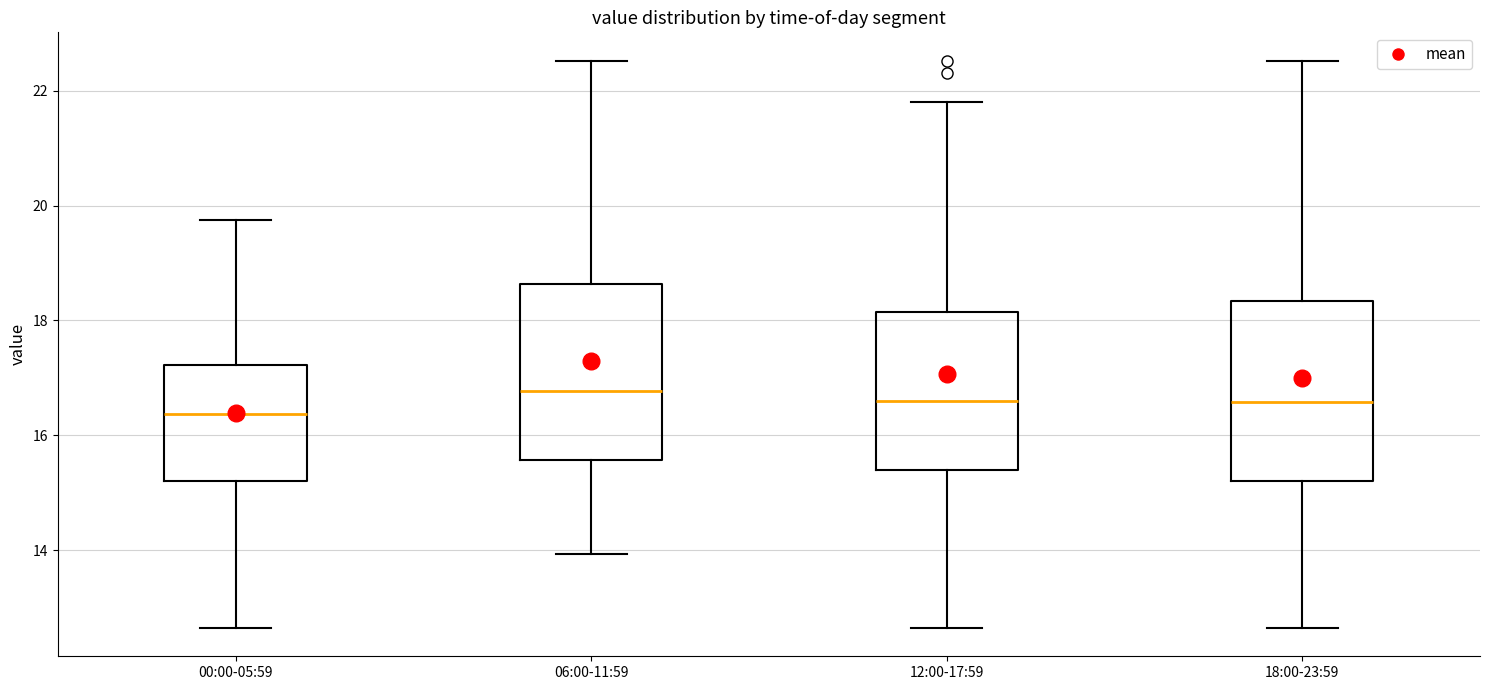

Reading left to right, transcribe this box plot: for each box, give where its median line is, the range the box spans, and where its two whiskers end, as read against the y-axis. The values are not printed on the chart, so give them approximately, as read against the axis.

00:00-05:59: median 16.4, box 15.2 to 17.2, whiskers 12.6 to 19.8
06:00-11:59: median 16.8, box 15.6 to 18.6, whiskers 14.0 to 22.6
12:00-17:59: median 16.6, box 15.4 to 18.2, whiskers 12.6 to 21.8
18:00-23:59: median 16.6, box 15.2 to 18.4, whiskers 12.6 to 22.6